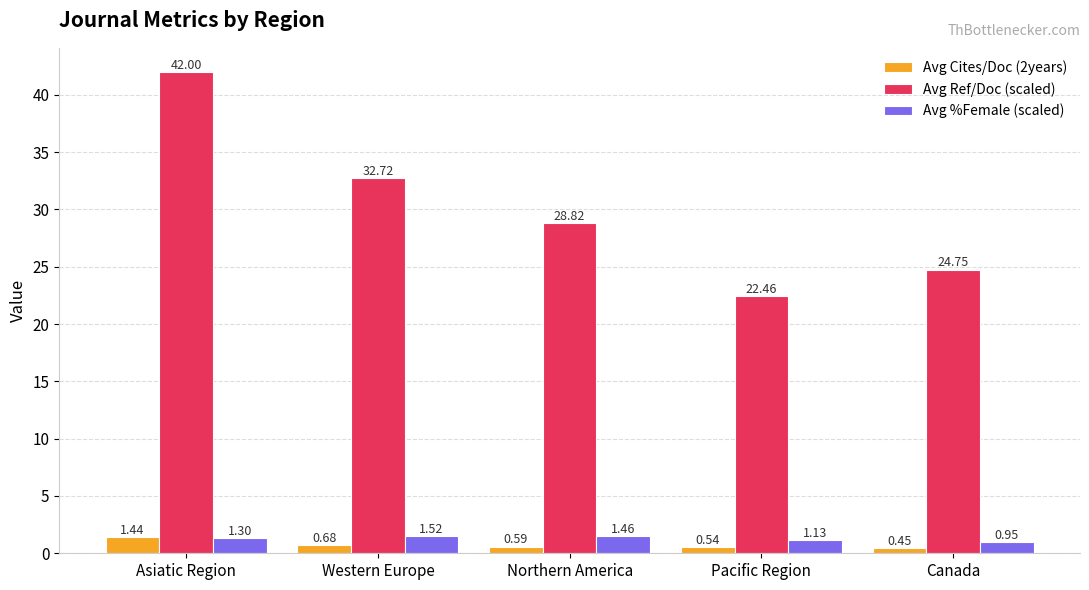

At how many categories does at least one series exceed 2?

5